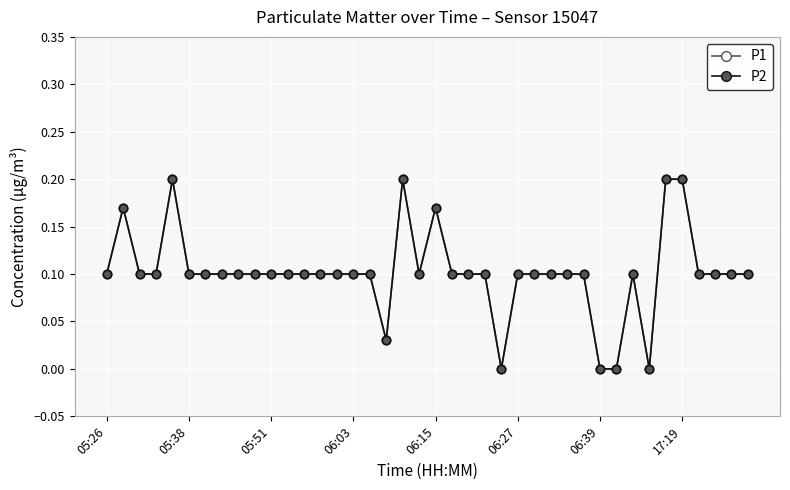

True or false: P1 and P2 intersect in this chart.

False